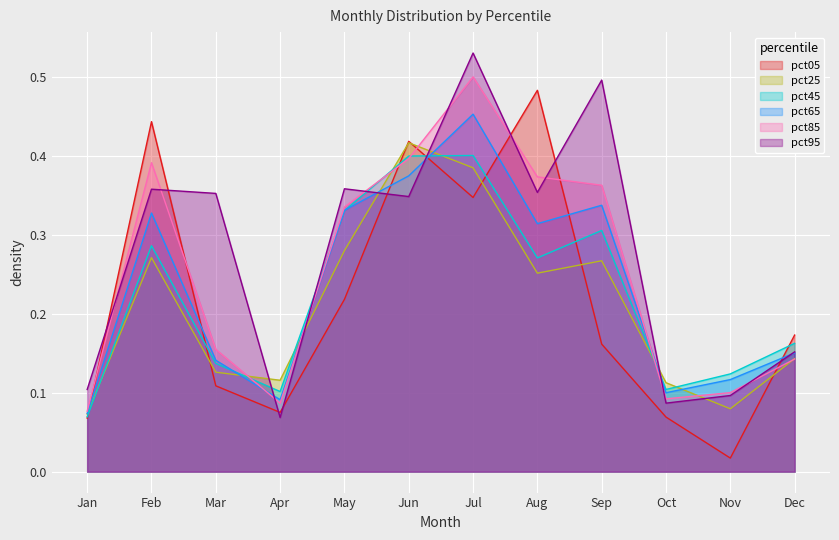

Is the value of pct65 at Jan greater than the value of pct25 at Apr?

No